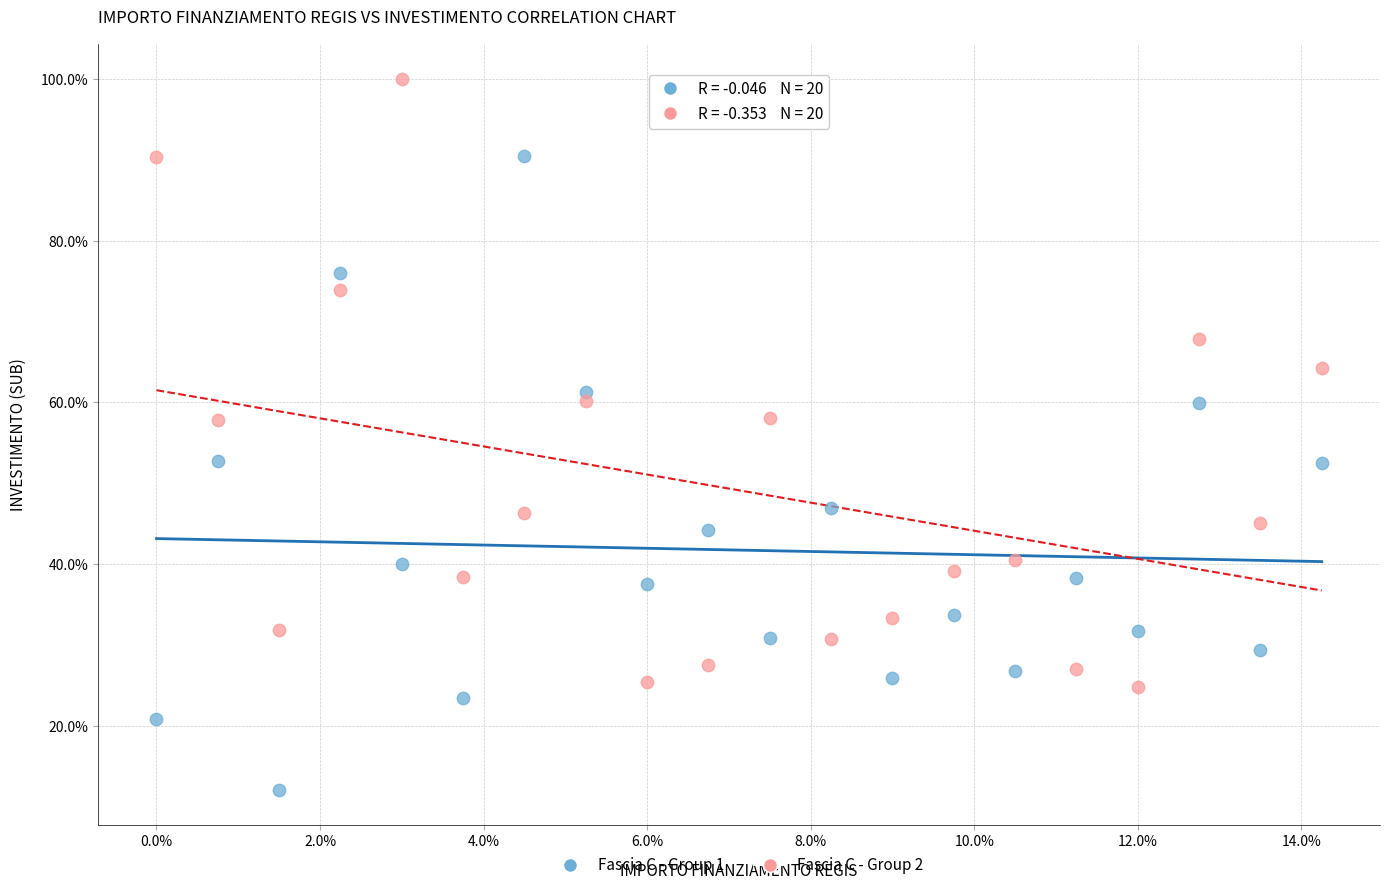

Which series reaches the minimum Y coordinate?

Fascia C - Group 1